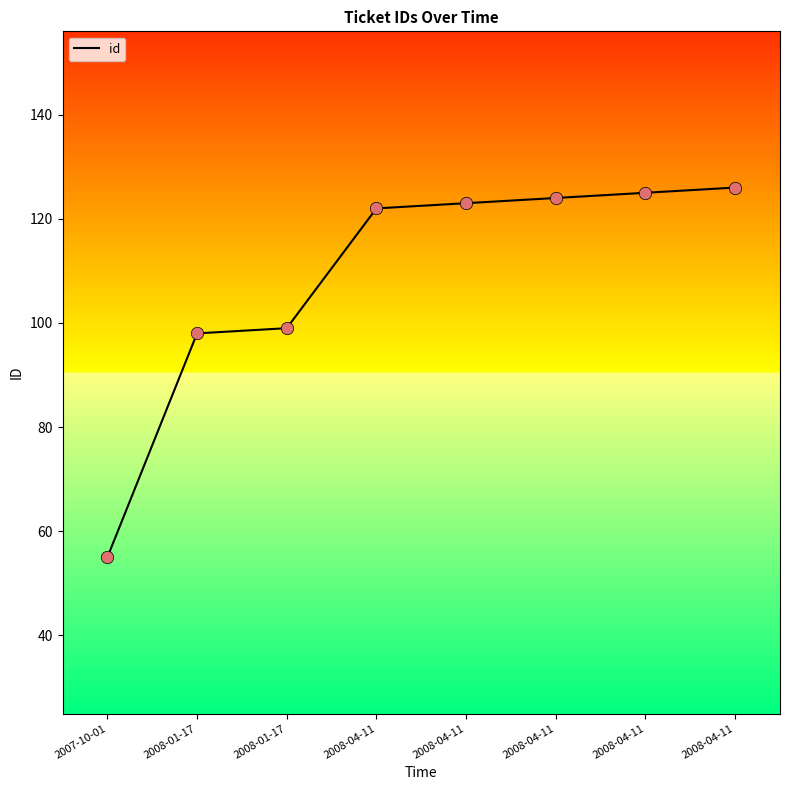

Which has a higher value, 2008-01-17 or 2007-10-01?

2008-01-17